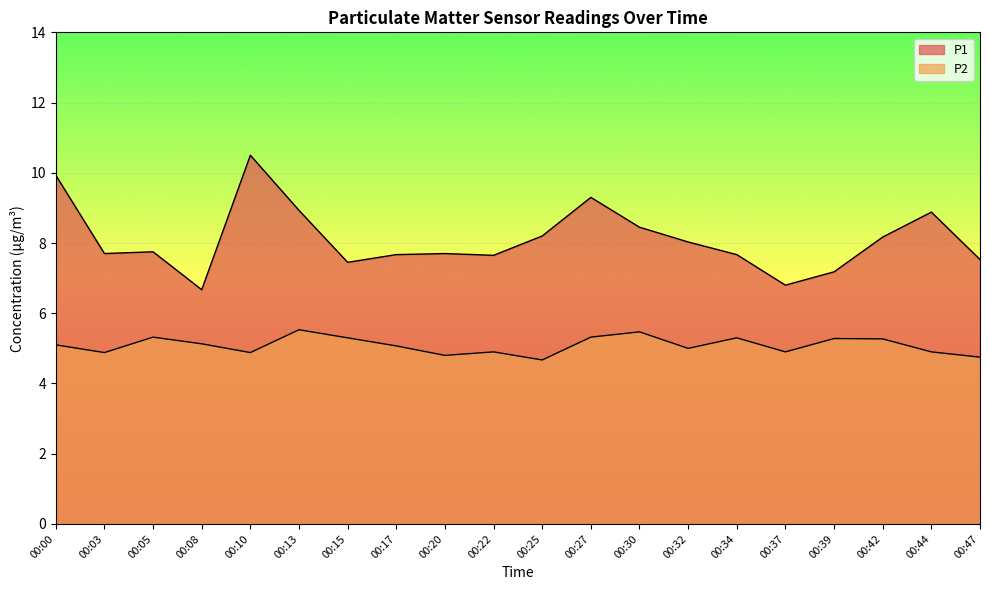

In P1, how many points are higher than both neighbors (excluding endpoints)?

5